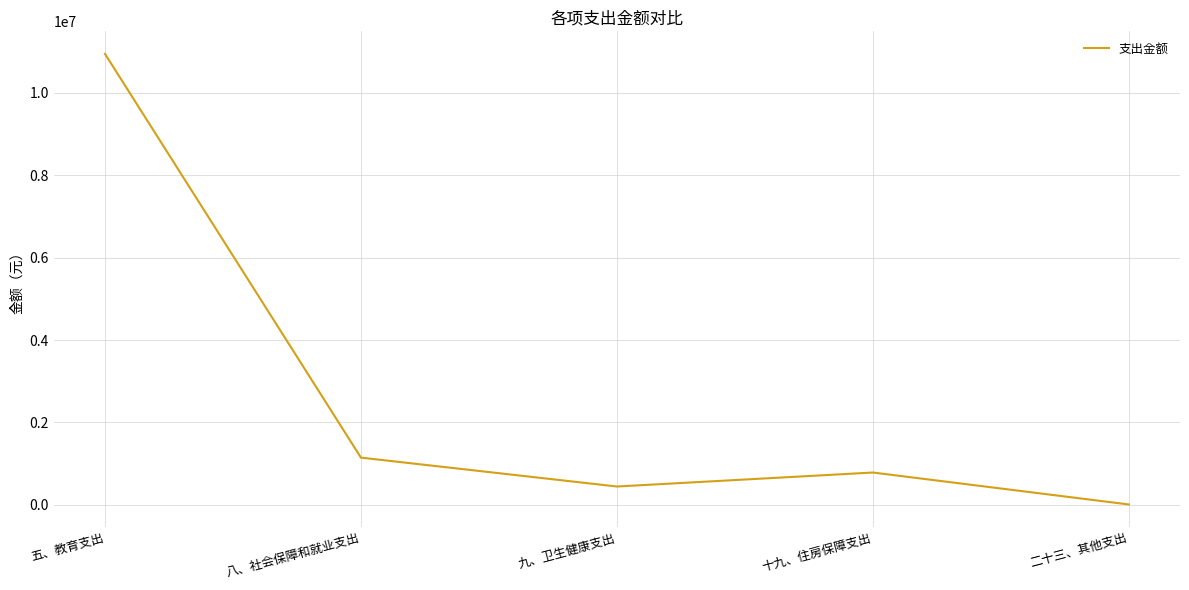

List the labels in order of value, smallest first.

二十三、其他支出, 九、卫生健康支出, 十九、住房保障支出, 八、社会保障和就业支出, 五、教育支出